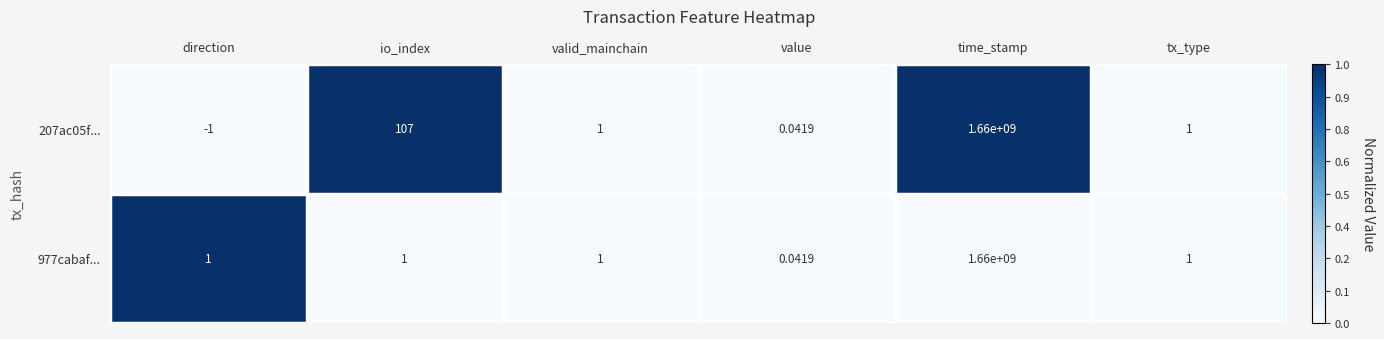

At which category is the sum across all series the highest?

time_stamp